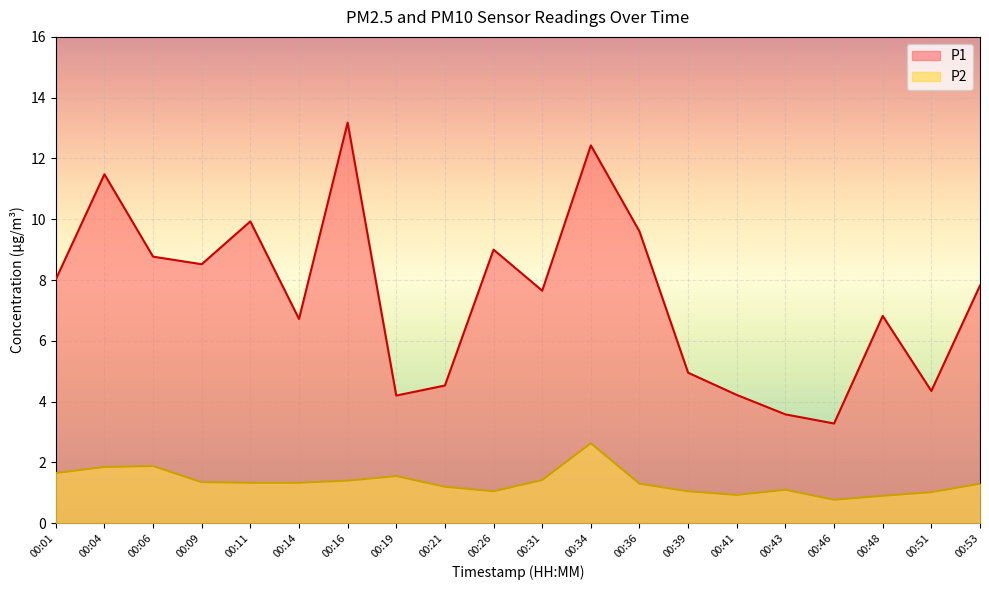

How many values in the P1 series are below 7?

9